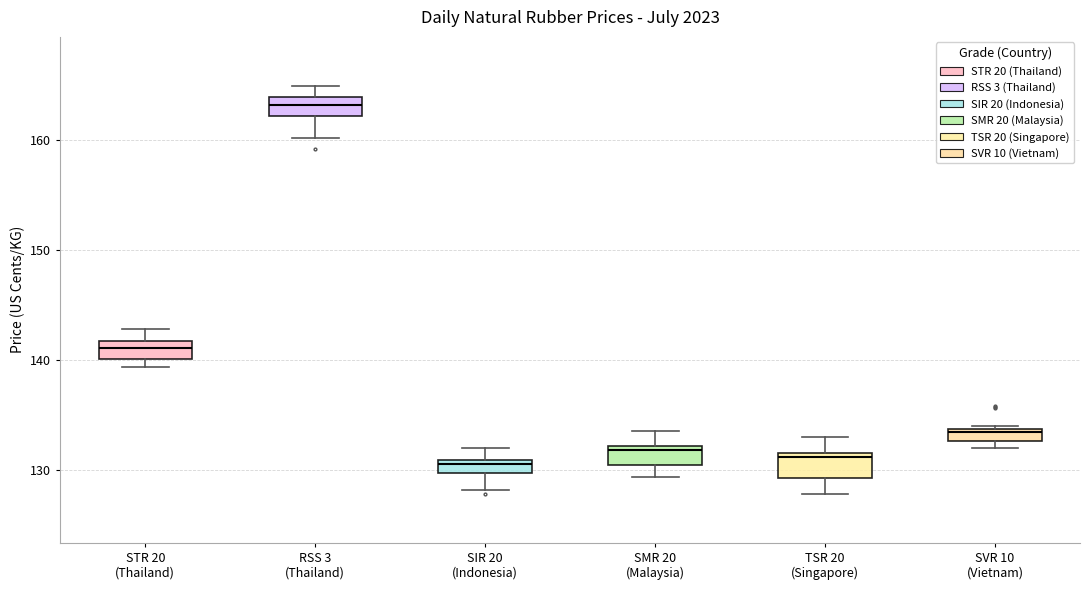

Where is the lower edge of the box for TSR 20 (Singapore) on the y-axis? The values are not printed on the chart, so give them approximately, as read against the axis.

129